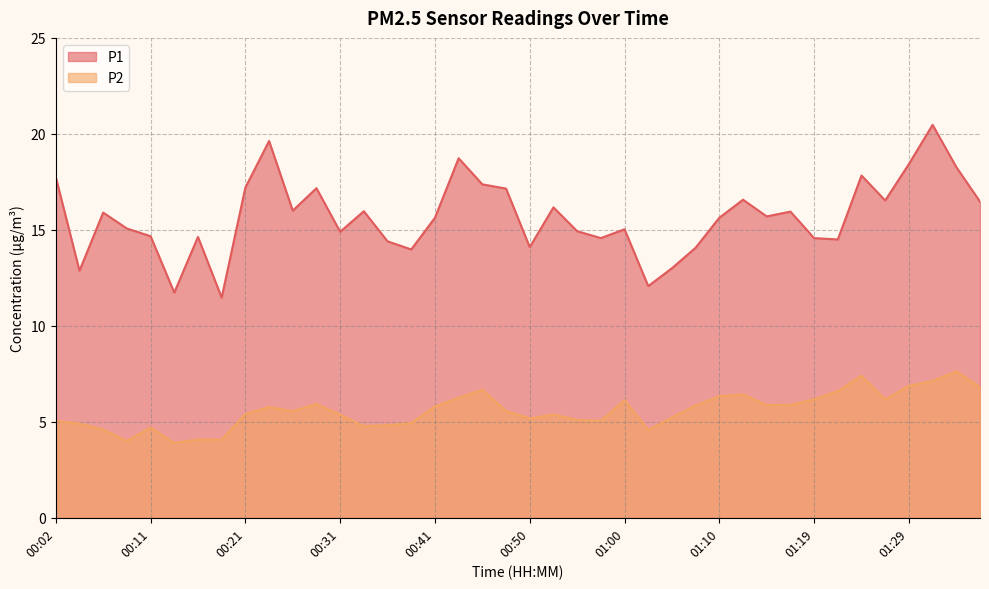

The value of P2 at 01:22 is 6.6. True or false?

True